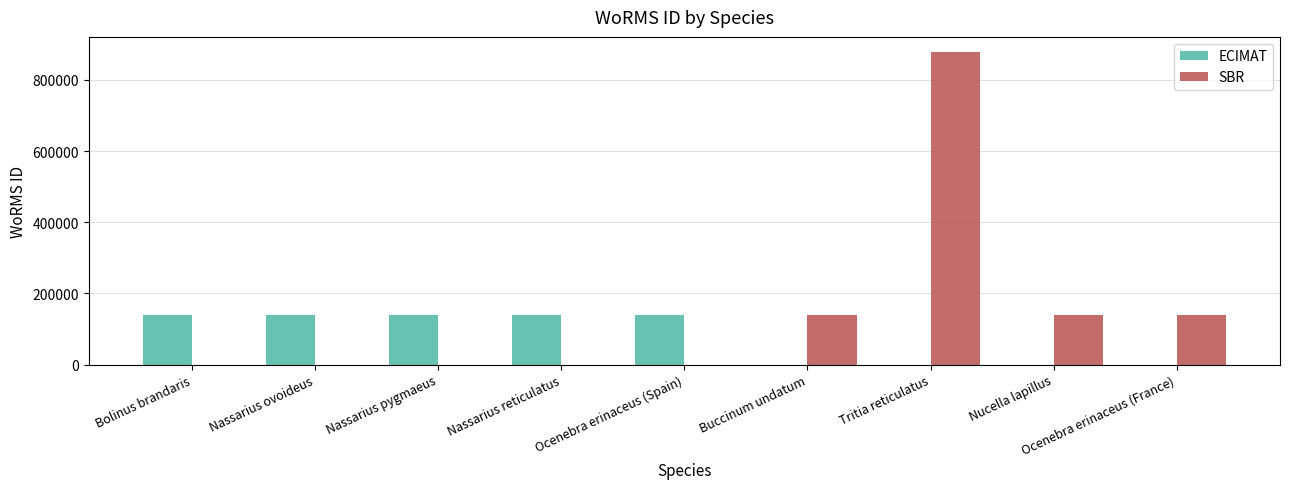

The ECIMAT series shows 0 at Nucella lapillus. True or false?

True